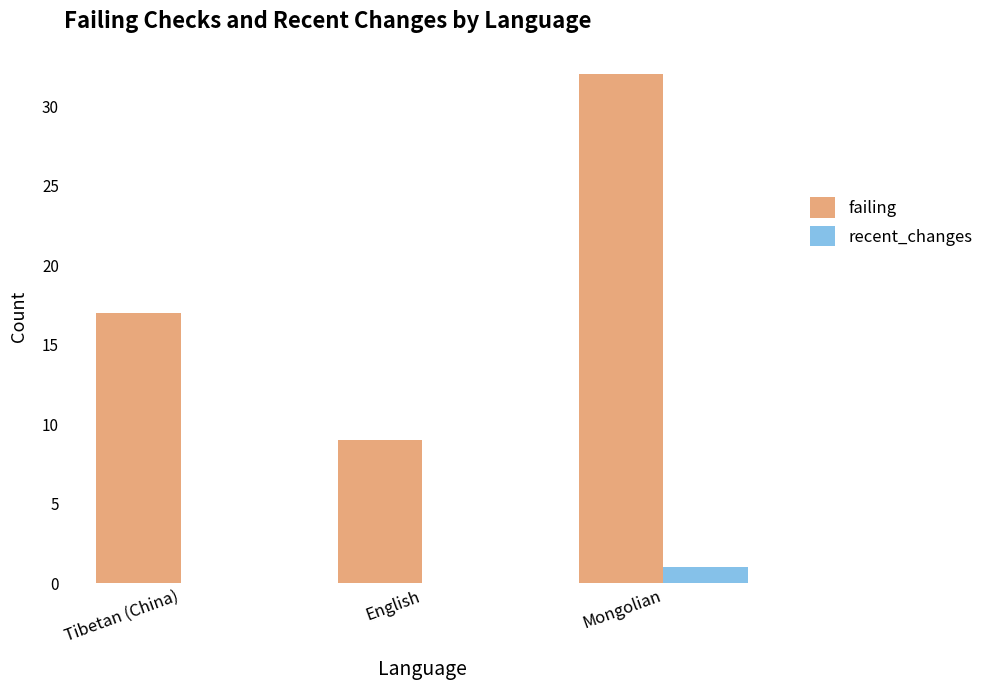

Between Tibetan (China) and English, which series saw the biggest shift?

failing